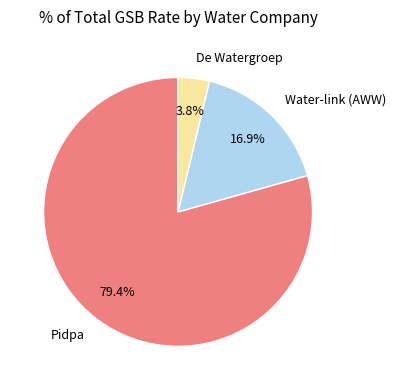

Which has a higher value, Water-link (AWW) or De Watergroep?

Water-link (AWW)